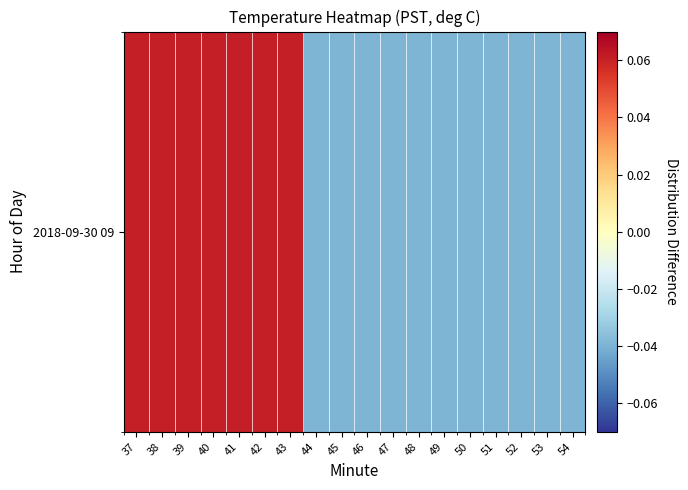

Rank the categories by value from highest to lowest.

37, 38, 39, 40, 41, 42, 43, 44, 45, 46, 47, 48, 49, 50, 51, 52, 53, 54